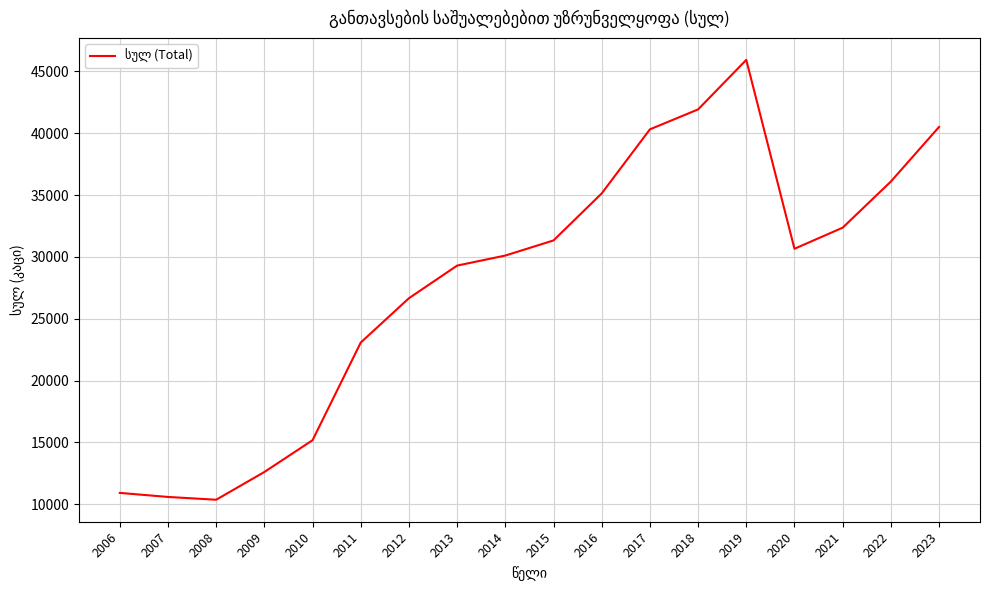

Which has a higher value, 2022 or 2015?

2022